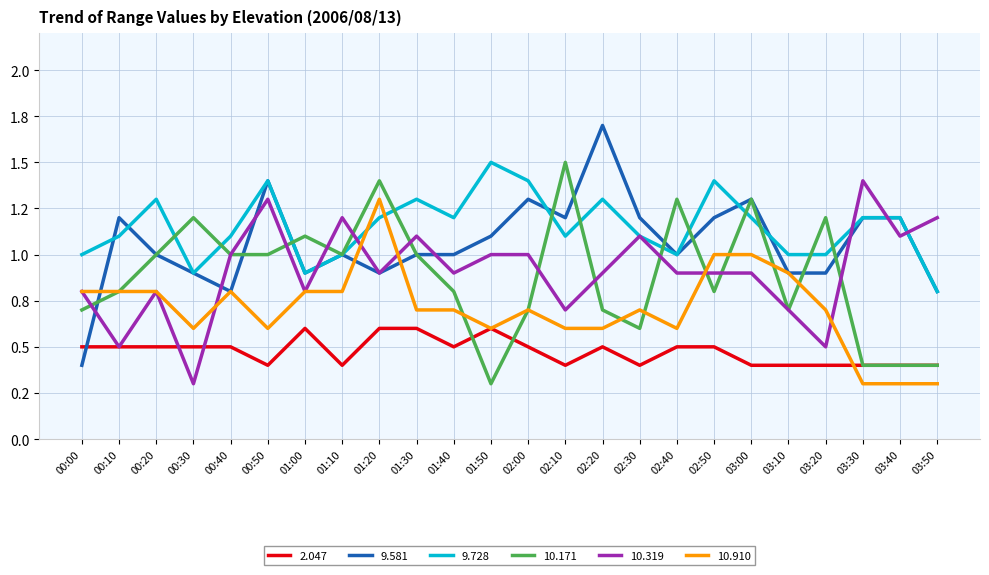

At which label does 9.581 first exceed 1?

00:10